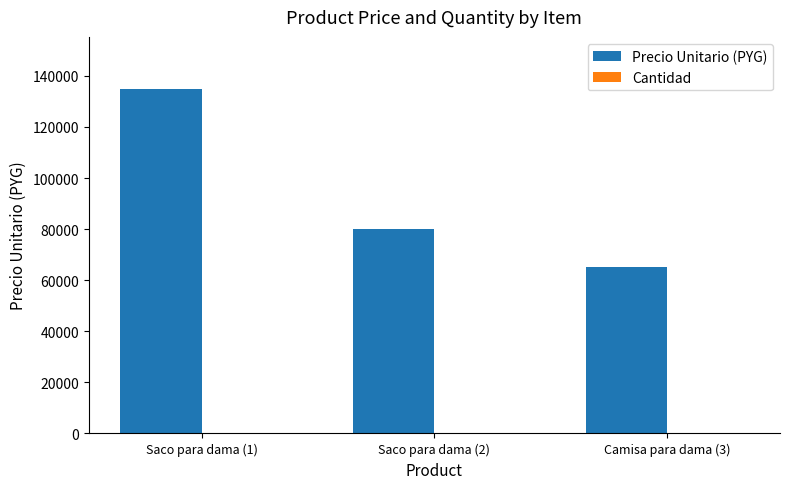

What is the maximum value for Precio Unitario (PYG)?

135000